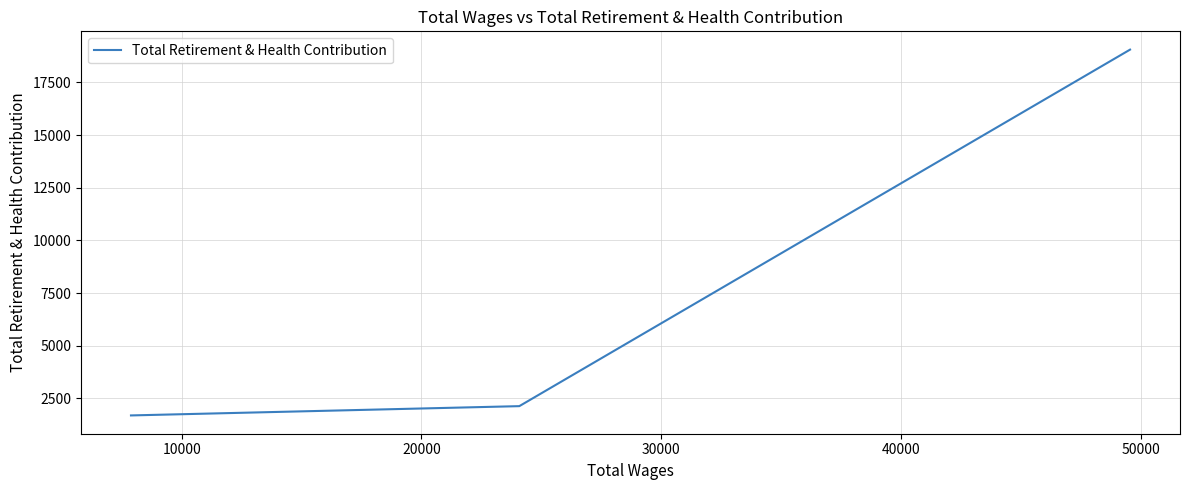

What is the greatest value displayed?

19060